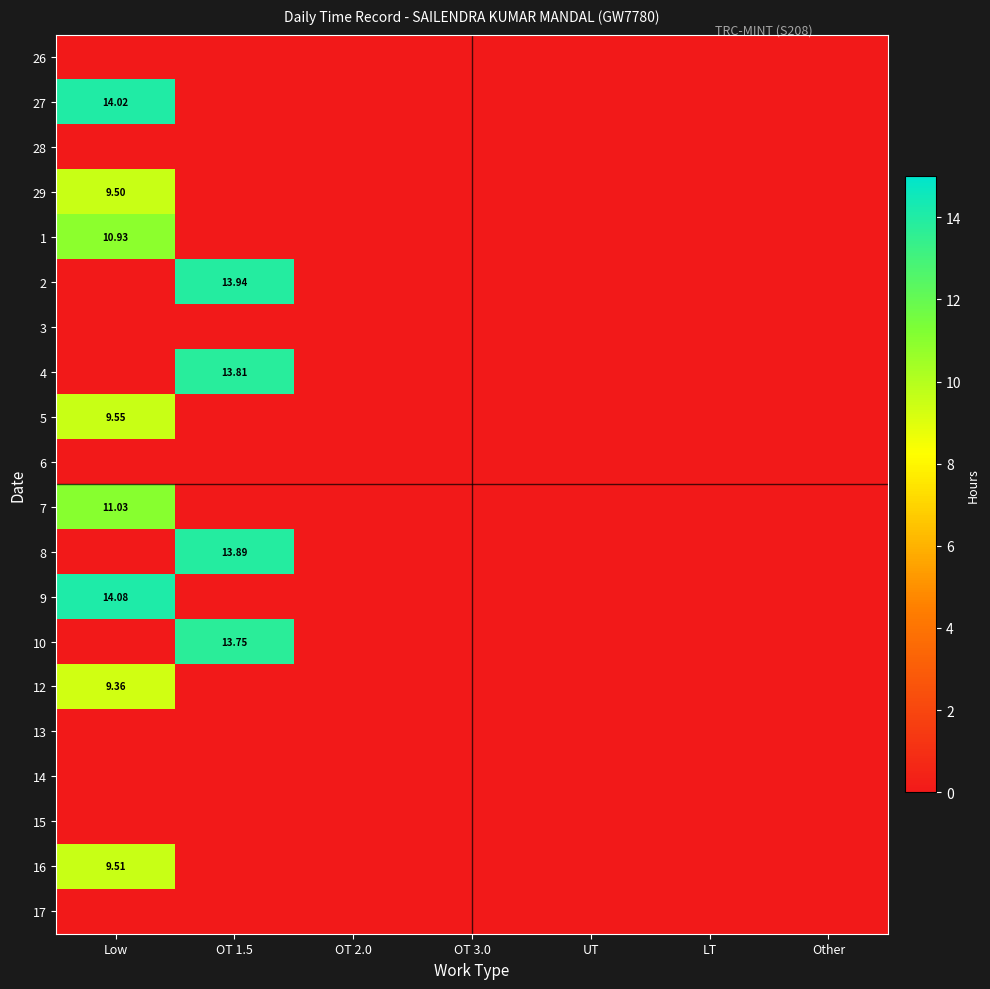

True or false: 12 has a value of 14.4 at Low.

False